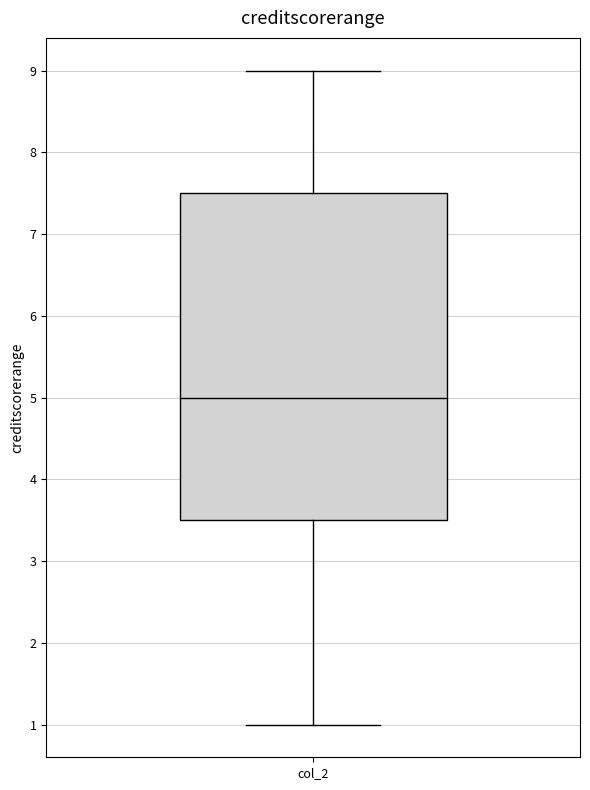

Transcribe this box plot: give where the median line is, the range the box spans, and where the two whiskers end, as read against the y-axis. The values are not printed on the chart, so give them approximately, as read against the axis.

median 5.0, box 3.5 to 7.5, whiskers 1.0 to 9.0